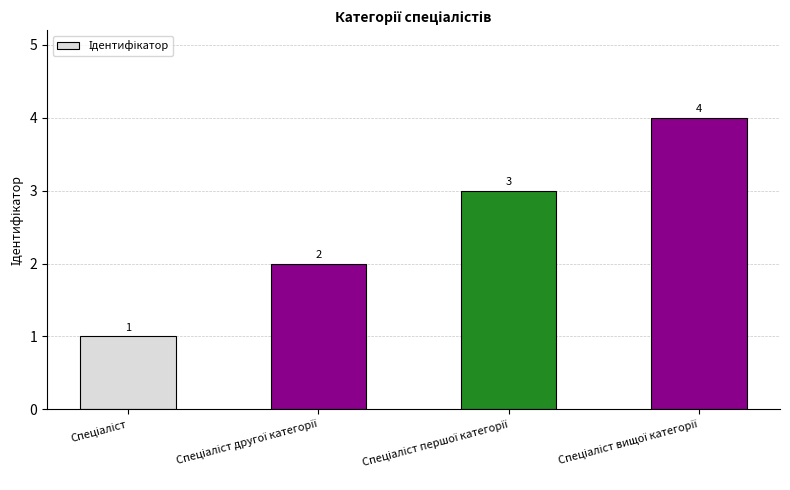

What is the value of the 3rd bar from the left?

3